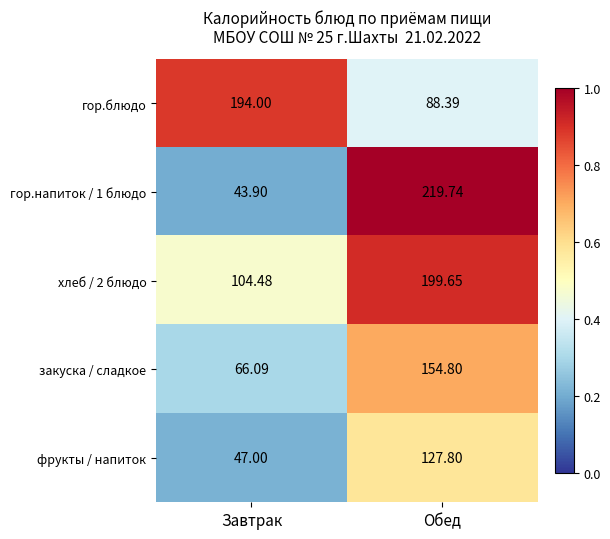

At which label does фрукты / напиток first exceed 127?

Обед